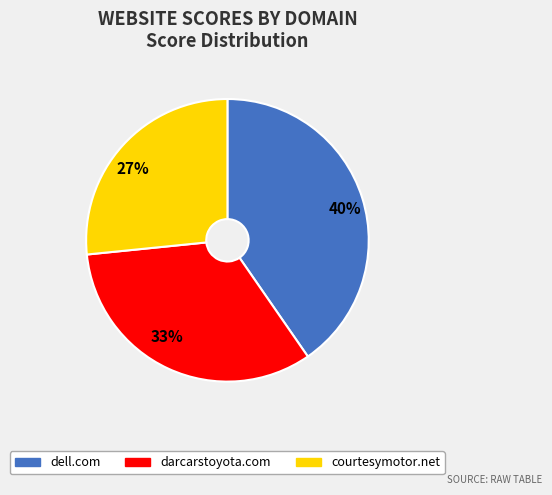

What is the ratio of the value at courtesymotor.net to the value at darcarstoyota.com?

0.8